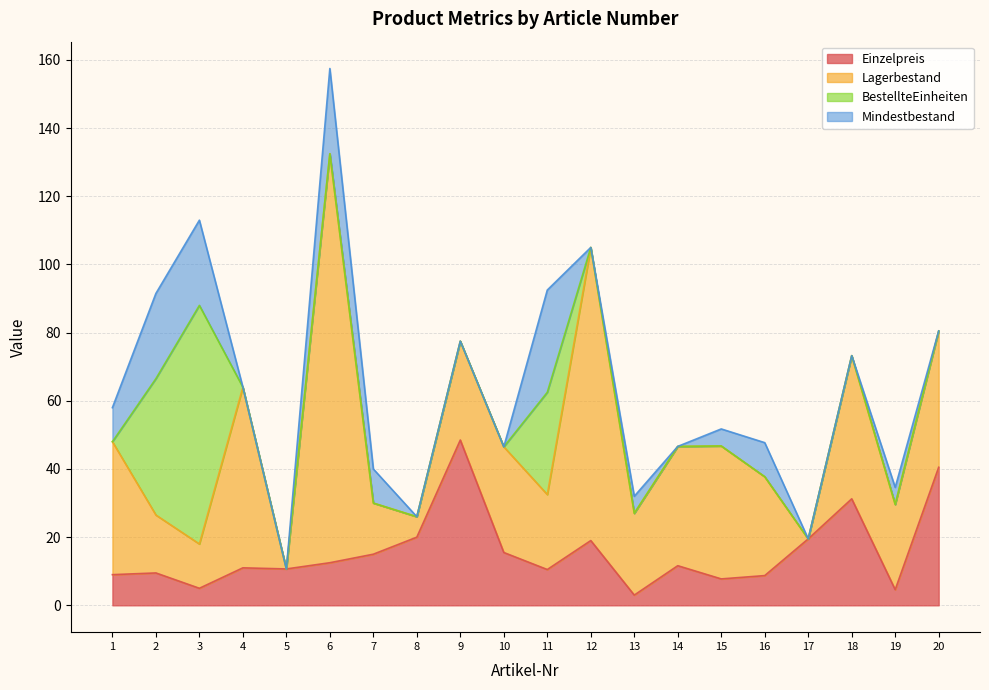

Is it true that BestellteEinheiten equals -29.3 at 6?

False